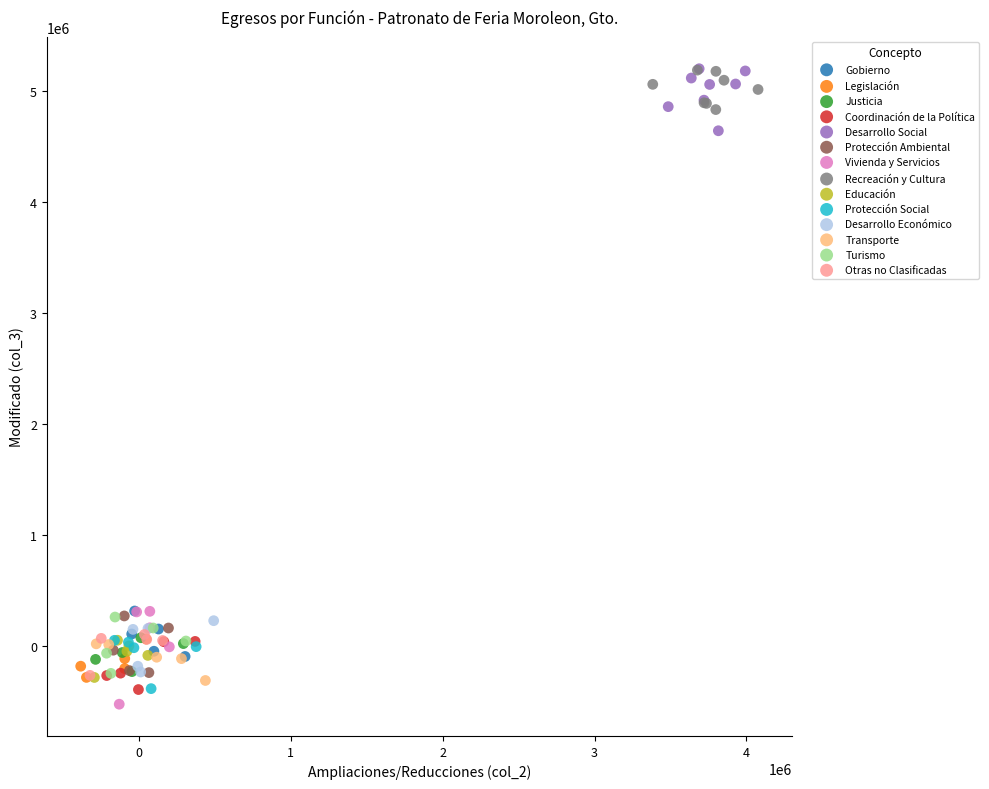

What are all the series names shown in the legend?

Gobierno, Legislación, Justicia, Coordinación de la Política, Desarrollo Social, Protección Ambiental, Vivienda y Servicios, Recreación y Cultura, Educación, Protección Social, Desarrollo Económico, Transporte, Turismo, Otras no Clasificadas